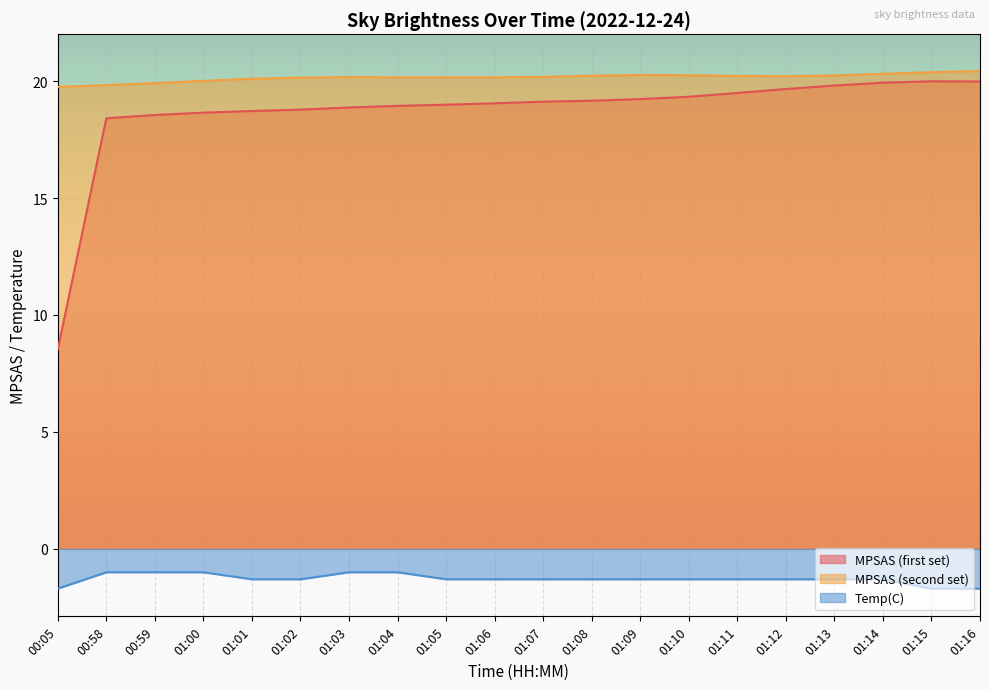

What is the average value of the MPSAS (first set) series?

18.7